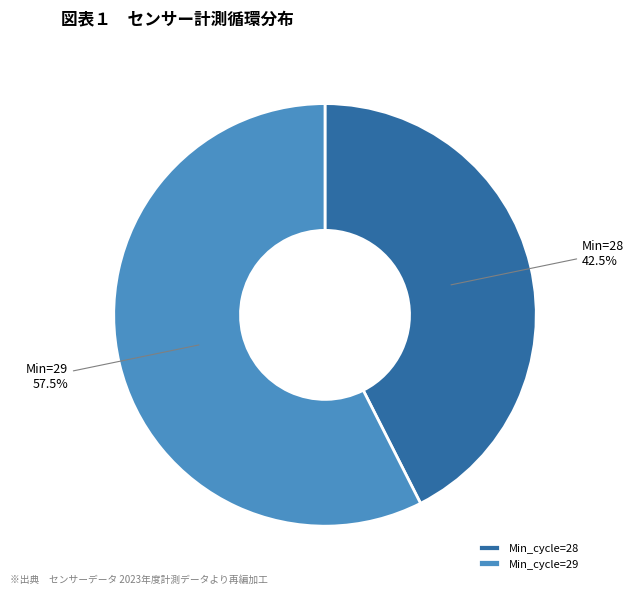

What is the ratio of the value at Min_cycle=28 to the value at Min_cycle=29?

0.7